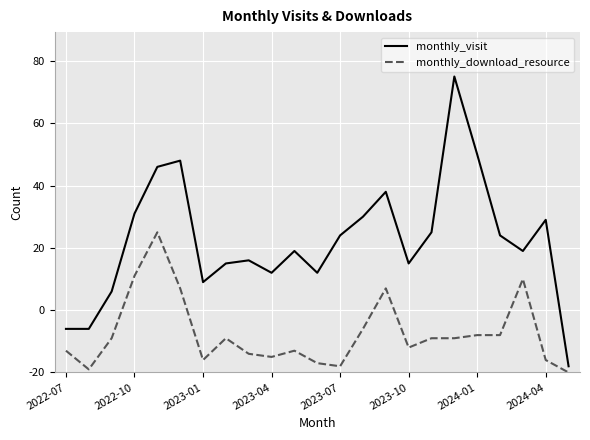

List the series in order of their peak value, highest first.

monthly_visit, monthly_download_resource